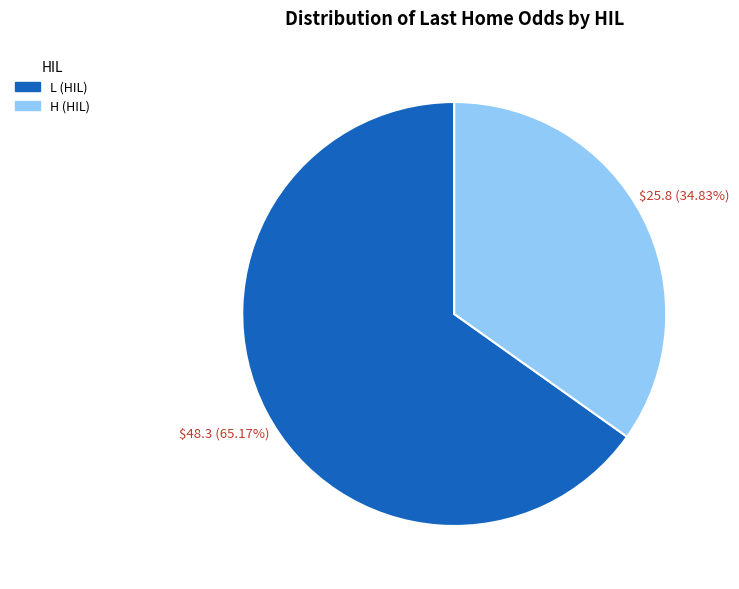

Does any single category account for the majority?

Yes